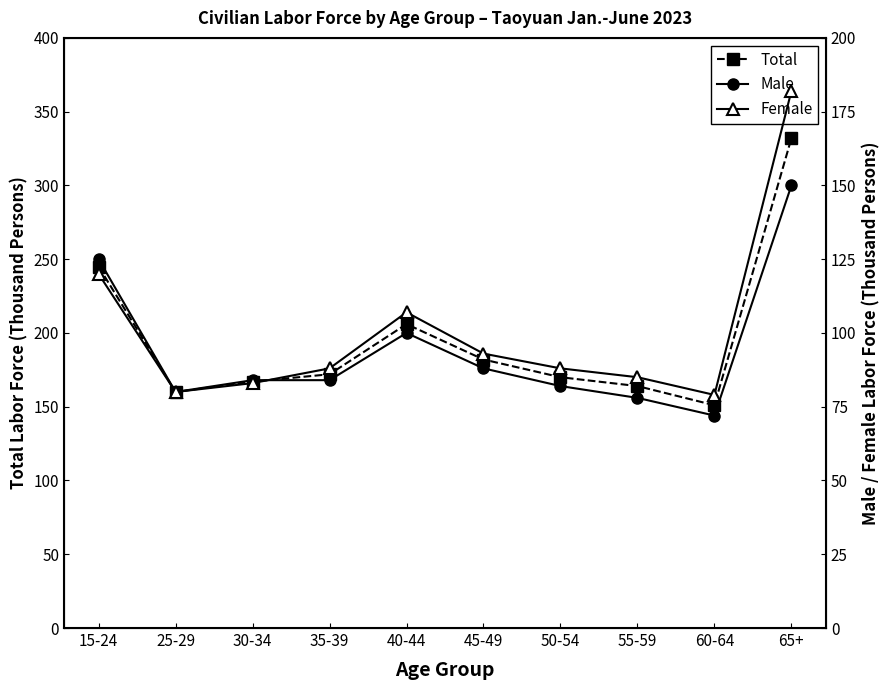

How many values in the Total series exceed 172?

4